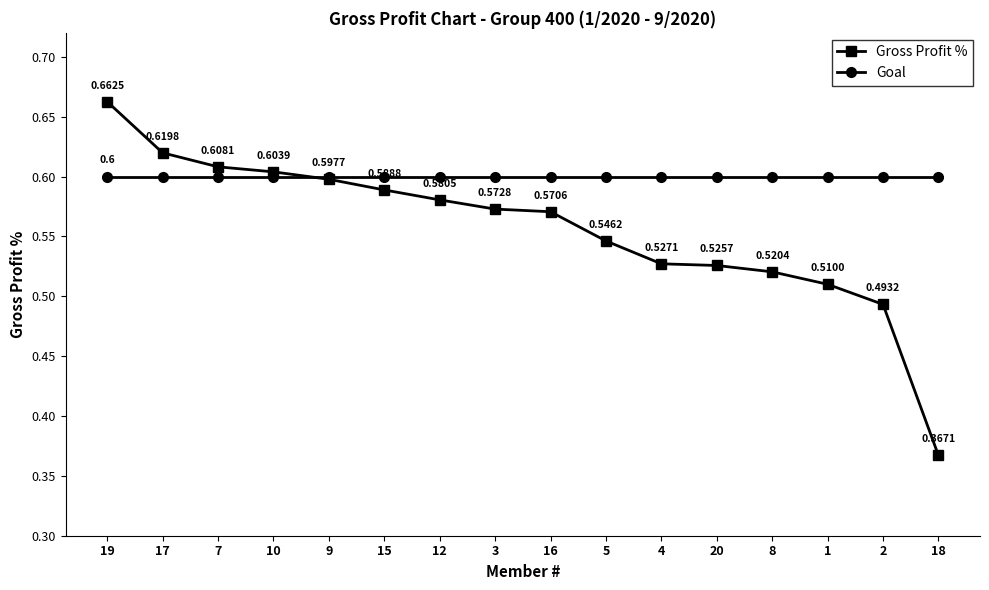

What is the average value of the Goal series?

0.6